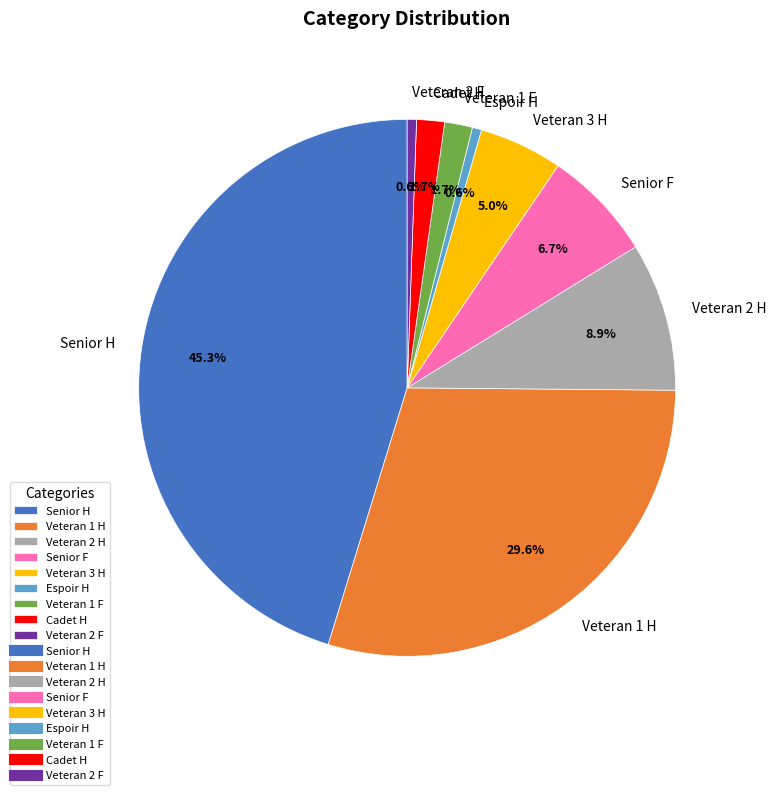

How many segments does this pie chart have?

9